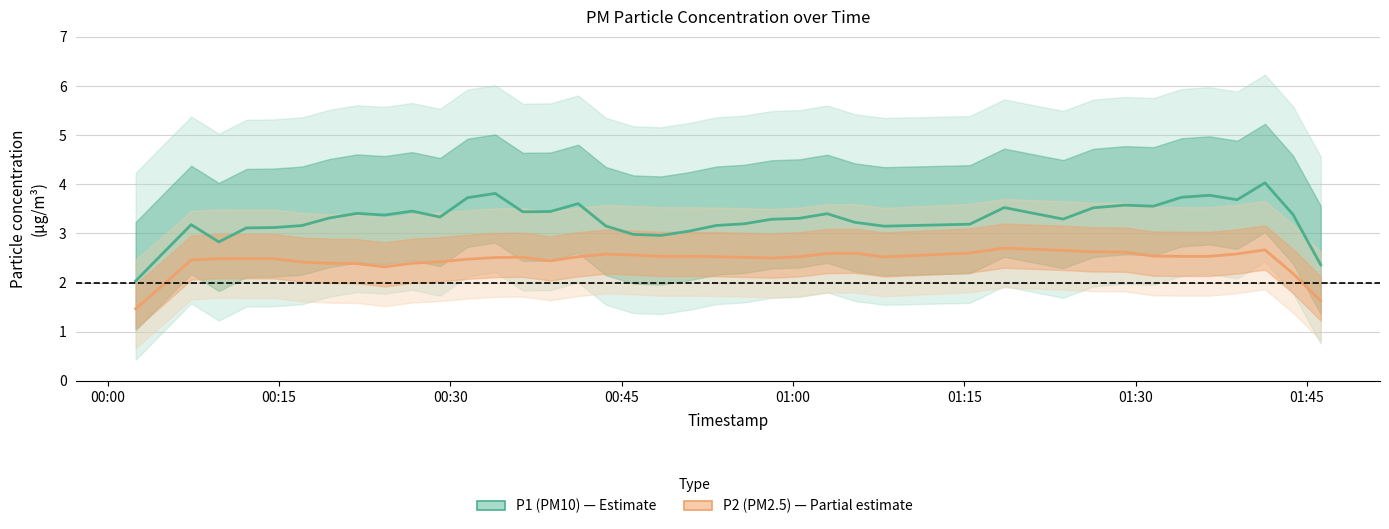

Which series has the widest spread of values?

P1 (PM10)